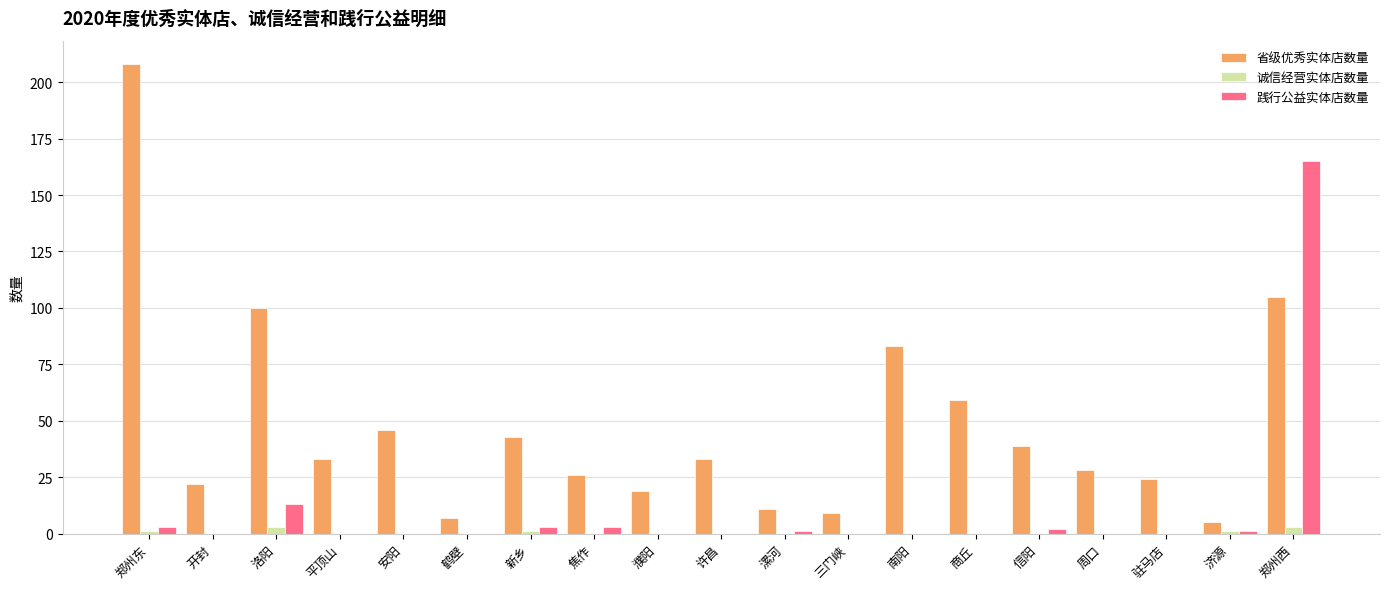

At which label does 省级优秀实体店数量 first exceed 33?

郑州东